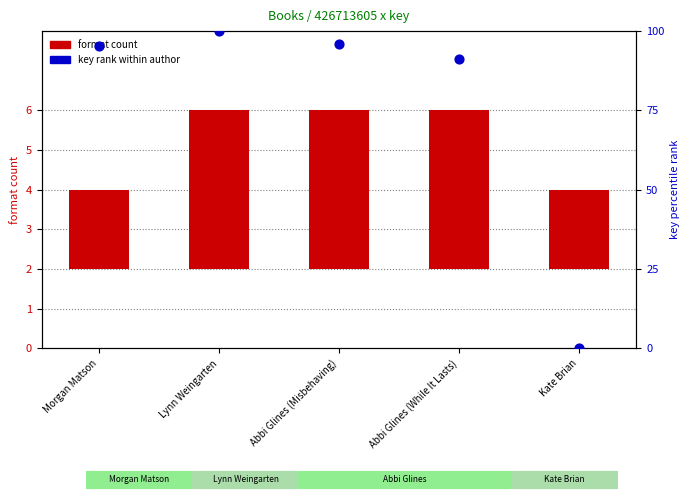

What is the total value across all series at Lynn Weingarten?

104.0